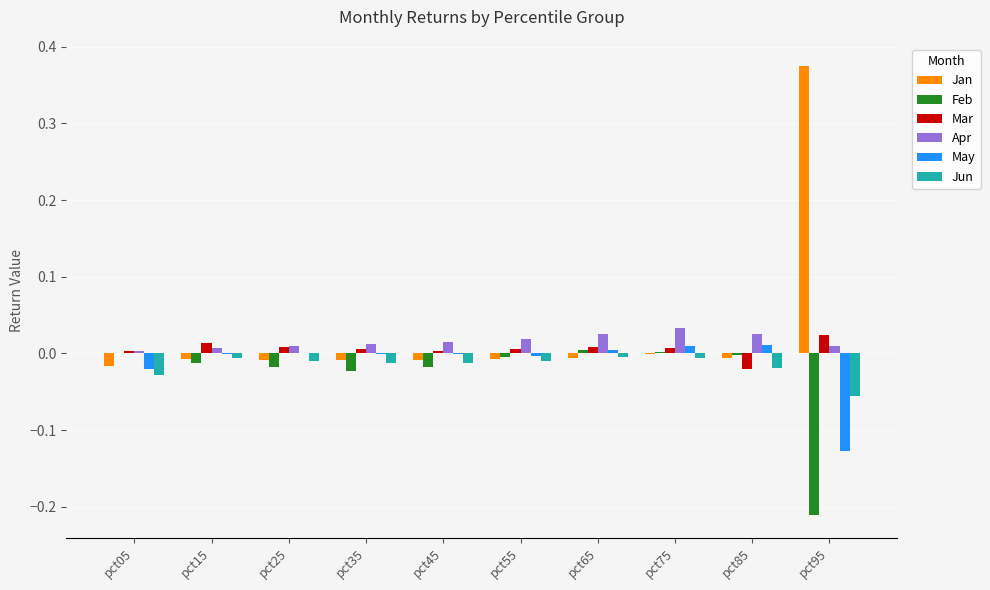

What is the sum of all Feb values?

-0.3